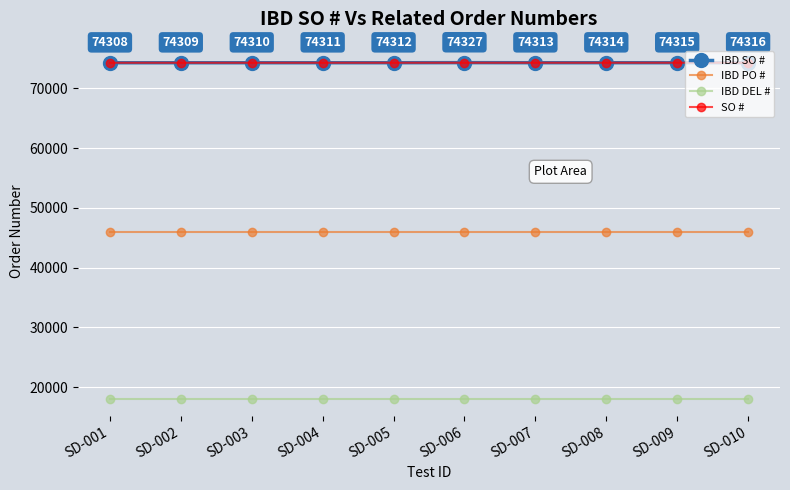

The IBD DEL # series shows 29556.5 at SD-001. True or false?

False